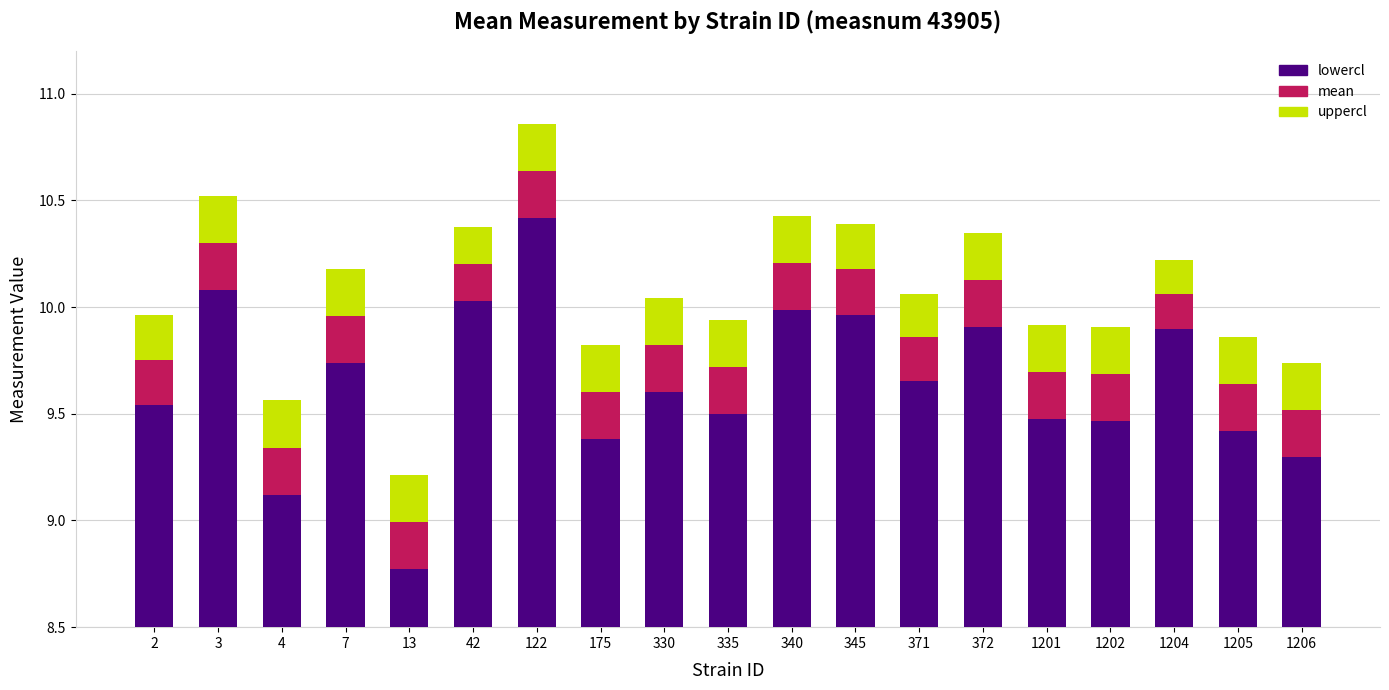

What is the value of the lowercl bar at the 14th from the left?

9.9